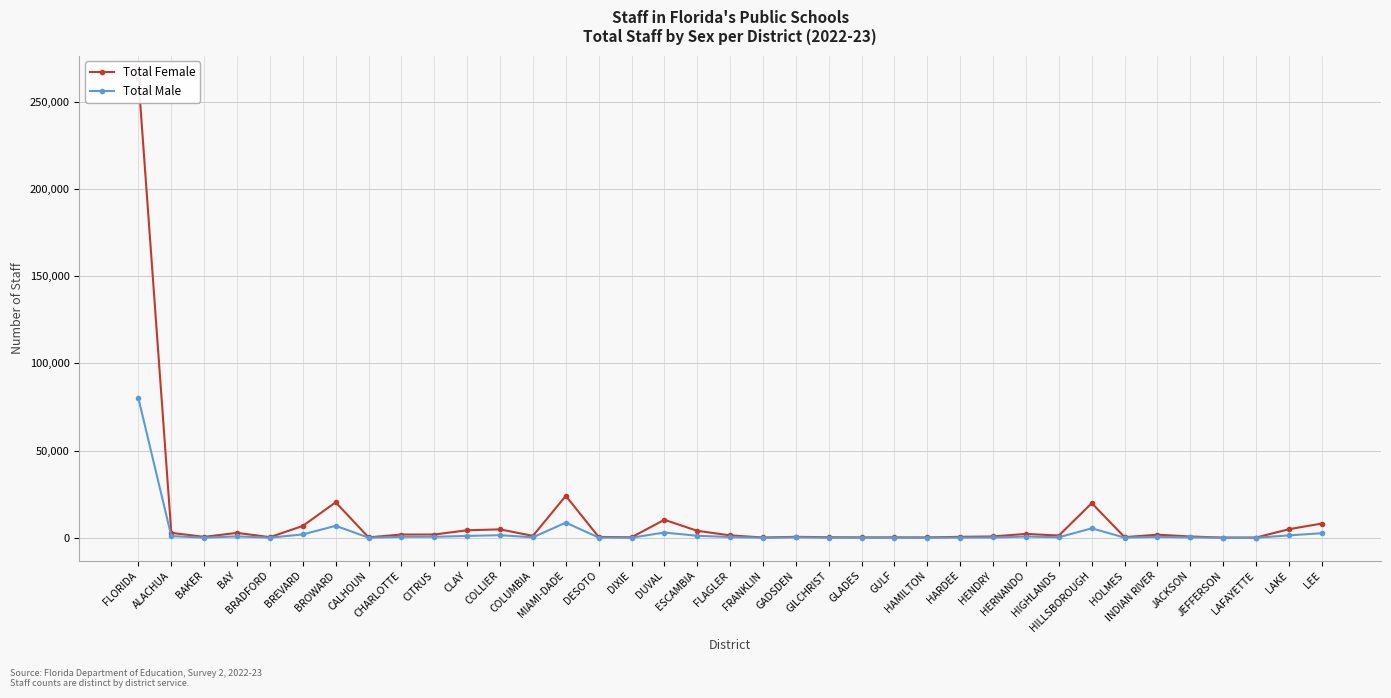

True or false: Total Female and Total Male cross at least once.

False